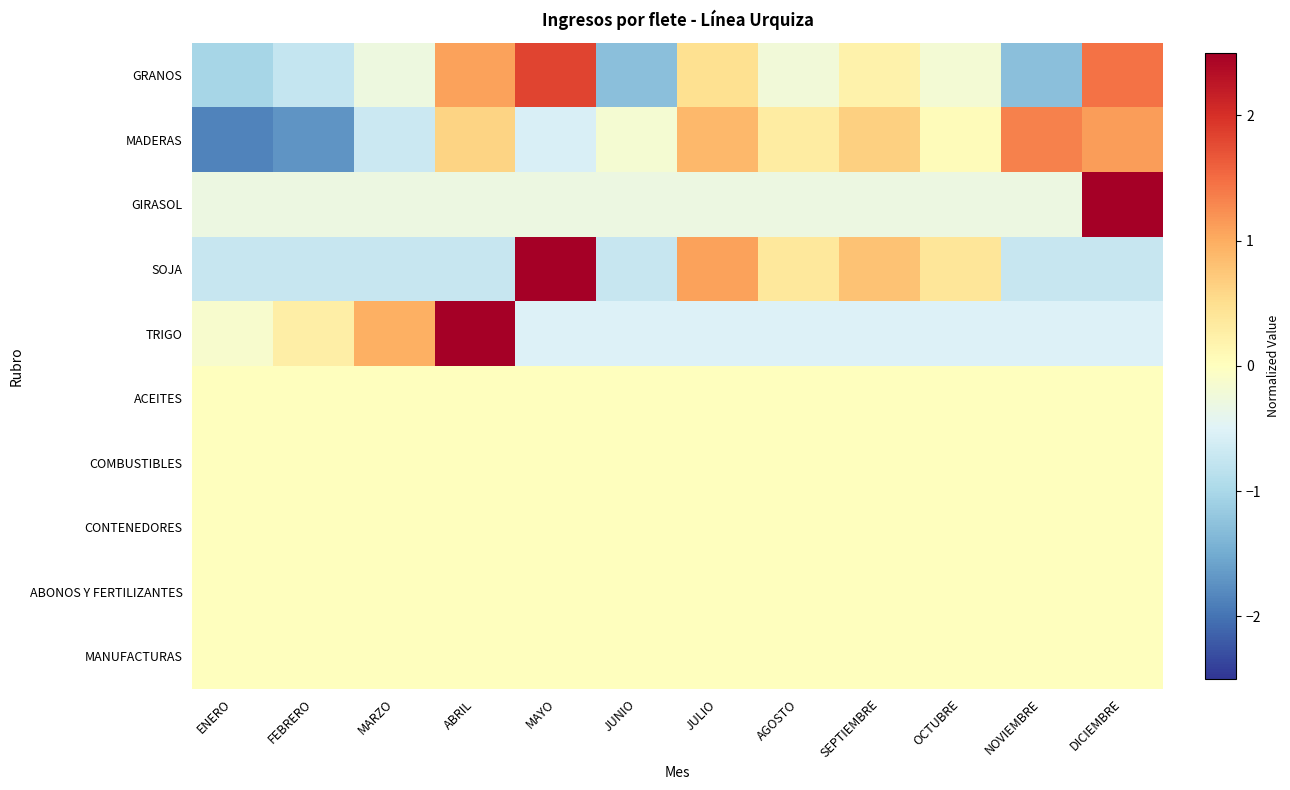

Rank the series by their maximum value, from highest to lowest.

GIRASOL, TRIGO, SOJA, GRANOS, MADERAS, ACEITES, COMBUSTIBLES, CONTENEDORES, ABONOS Y FERTILIZANTES, MANUFACTURAS